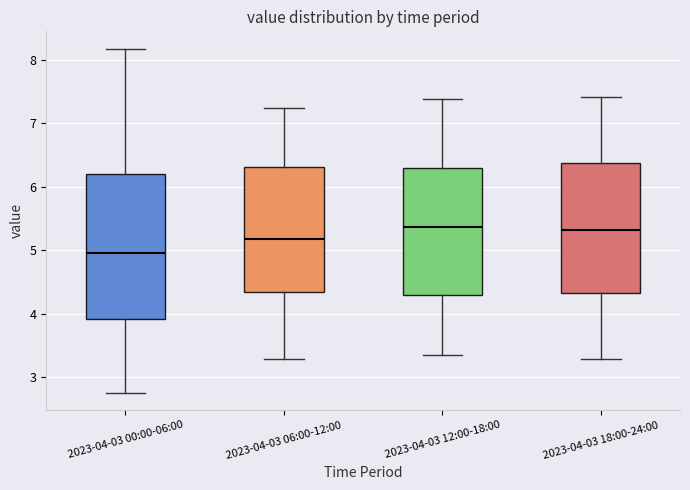

Where does the lower whisker of the box for 2023-04-03 12:00-18:00 end on the y-axis? The values are not printed on the chart, so give them approximately, as read against the axis.

3.4